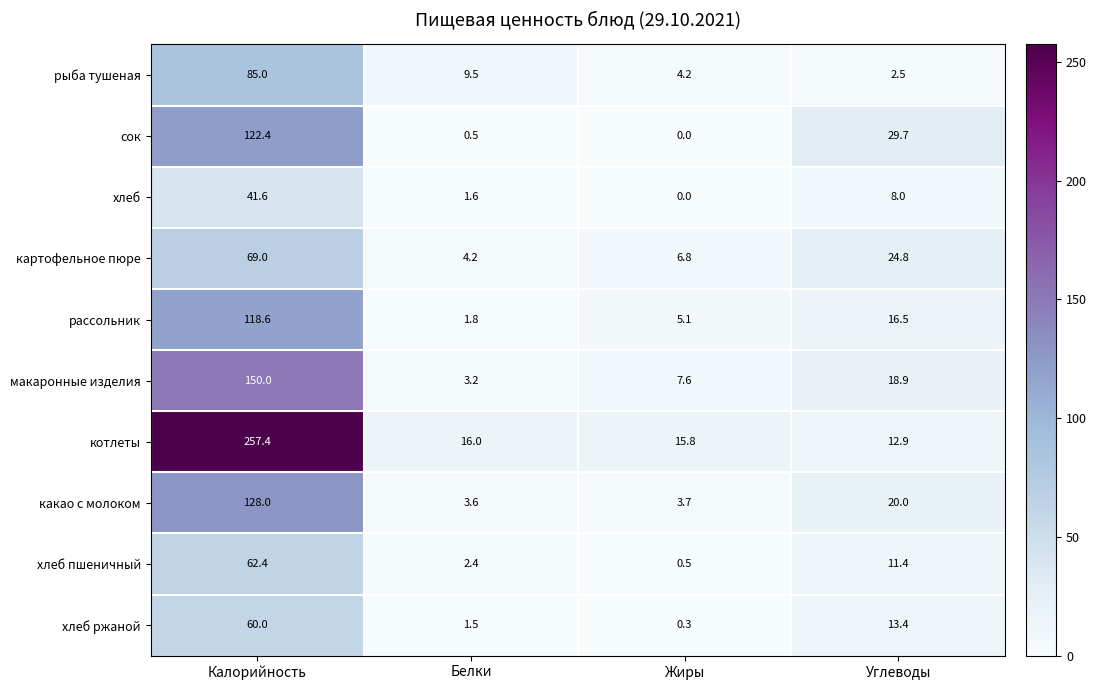

At which category is the sum across all series the highest?

Калорийность